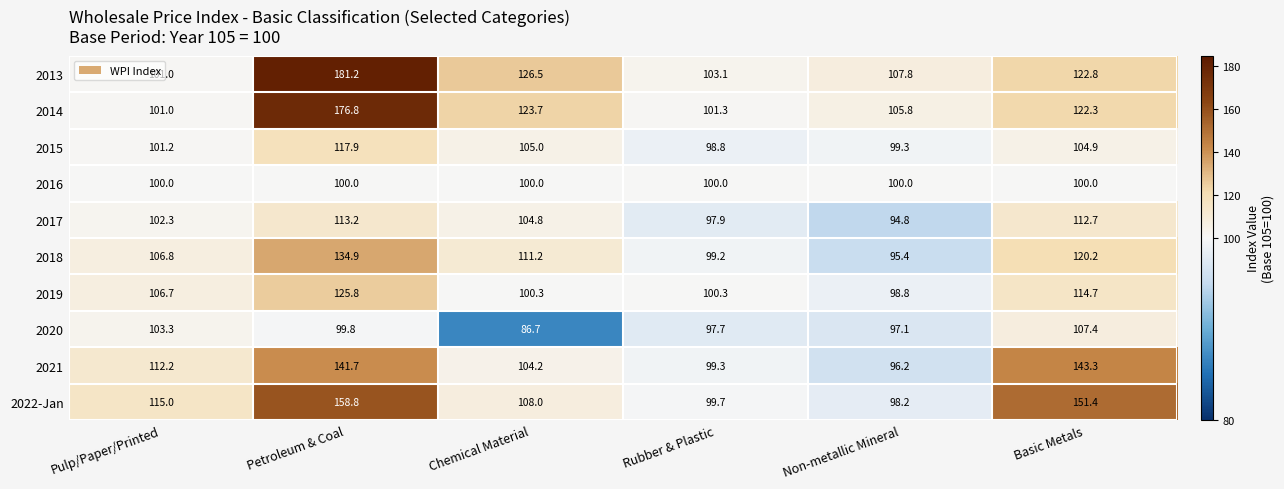

At Non-metallic Mineral, list the series in order from smallest to largest.

2017, 2018, 2021, 2020, 2022-Jan, 2019, 2015, 2016, 2014, 2013